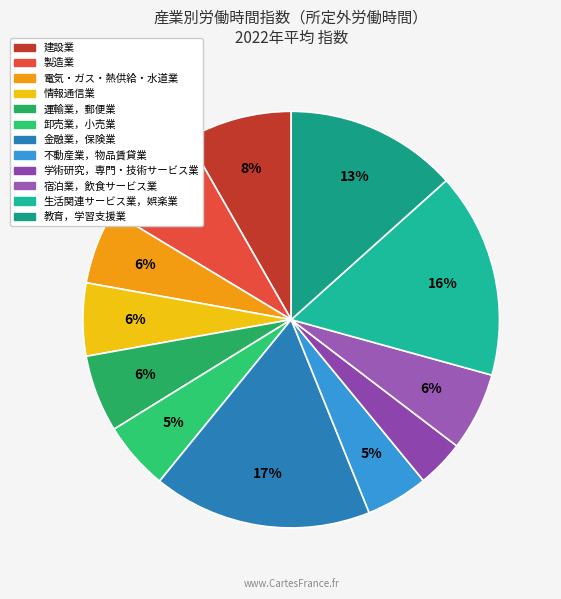

To the nearest percent, what portion does 電気・ガス・熱供給・水道業 represent?

6%